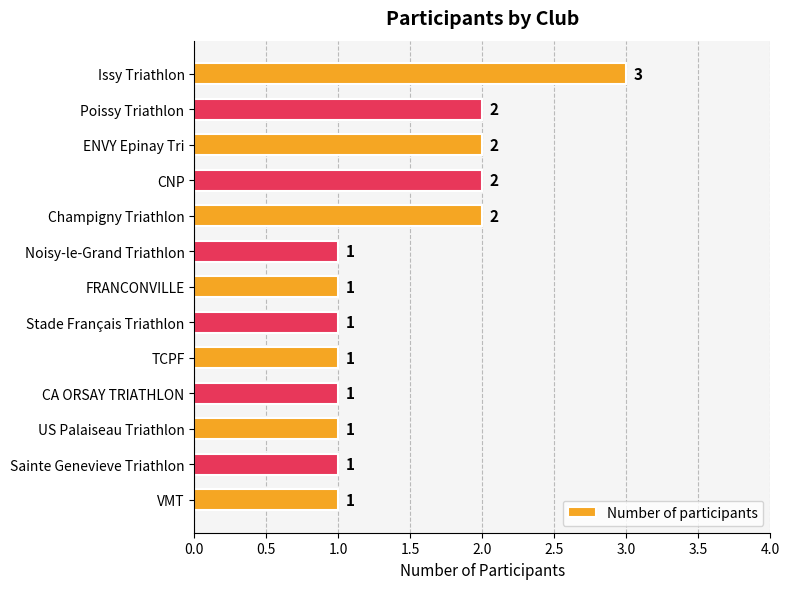

Count the number of data series in this chart.

1